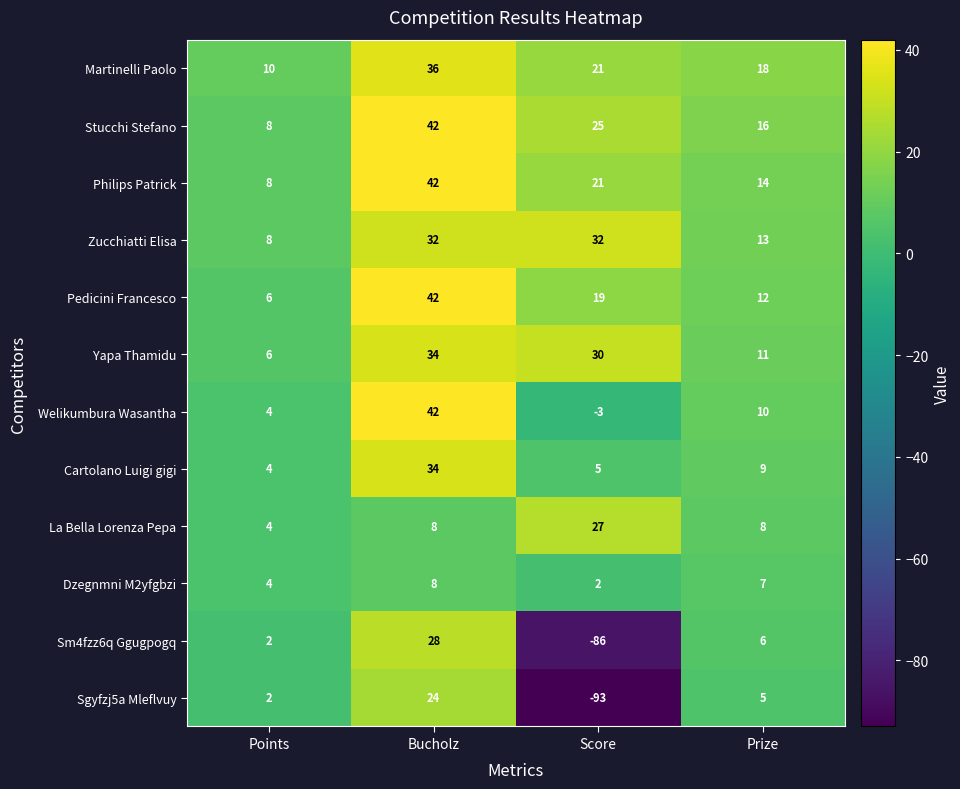

How many data points does each series have?

4